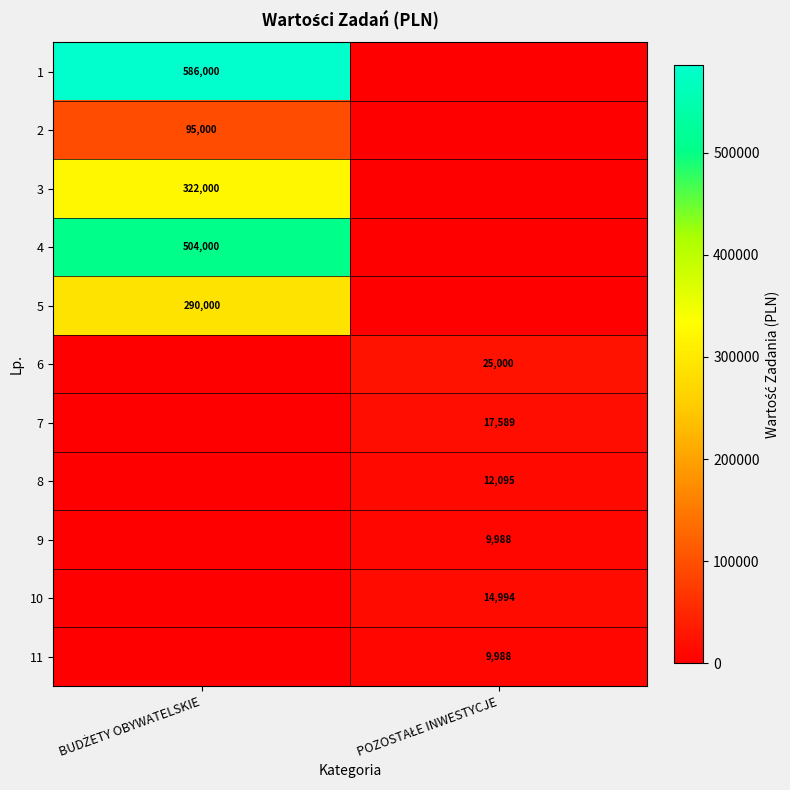

At which category is the sum across all series the highest?

BUDŻETY OBYWATELSKIE